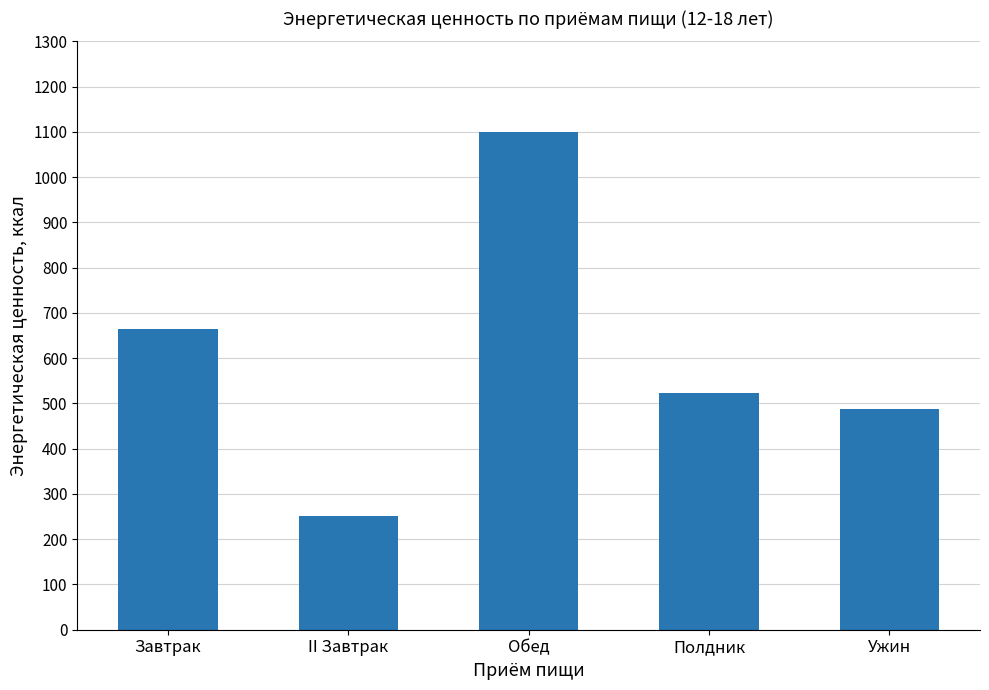

What is the value of the 5th bar from the left?

488